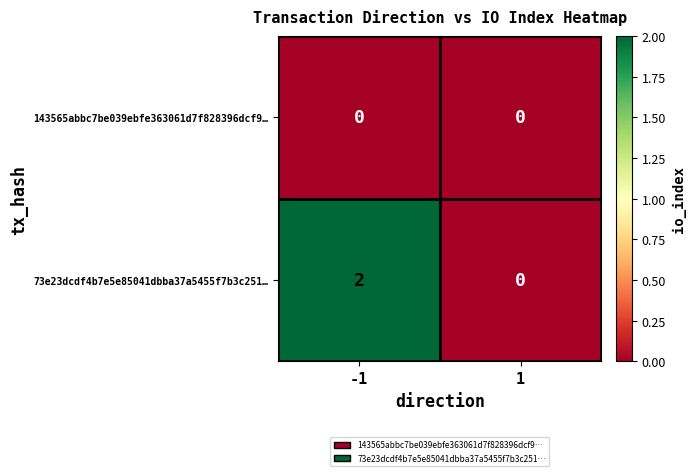

Is it true that 73e23dcdf4b7e5e85041dbba37a5455f7b3c251… equals 1 at 1?

False